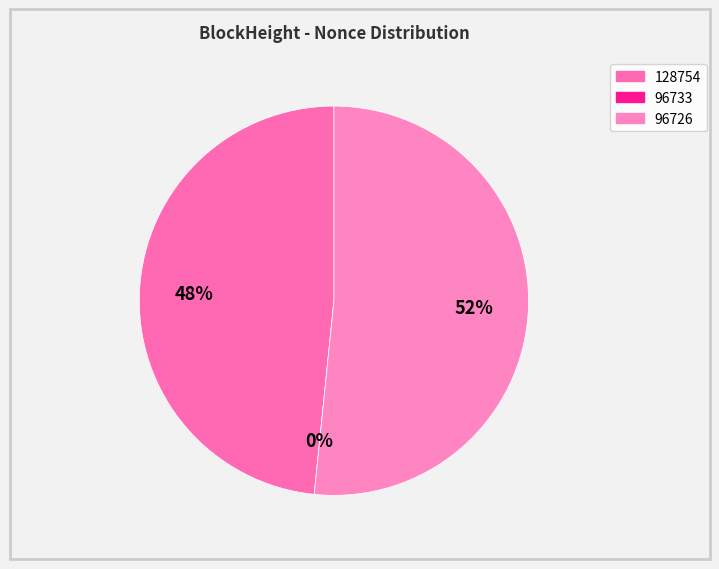

Which category accounts for the majority?

96726